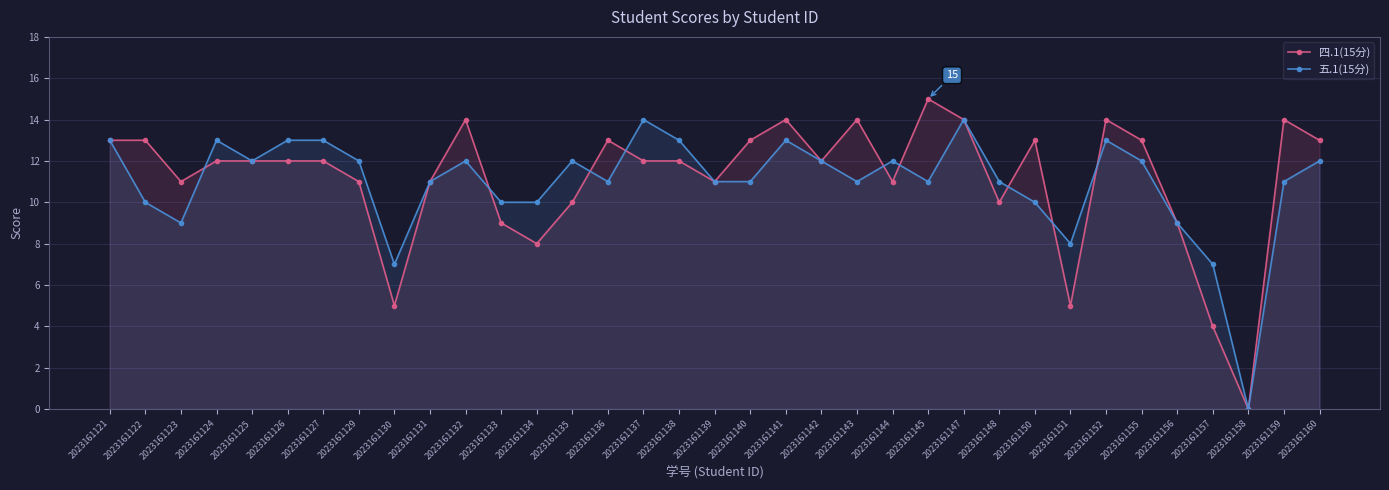

Reading left to right, transcribe all the data shown in this chart.

四.1(15分): 2023161121=13	2023161122=13	2023161123=11	2023161124=12	2023161125=12	2023161126=12	2023161127=12	2023161129=11	2023161130=5	2023161131=11	2023161132=14	2023161133=9	2023161134=8	2023161135=10	2023161136=13	2023161137=12	2023161138=12	2023161139=11	2023161140=13	2023161141=14	2023161142=12	2023161143=14	2023161144=11	2023161145=15	2023161147=14	2023161148=10	2023161150=13	2023161151=5	2023161152=14	2023161155=13	2023161156=9	2023161157=4	2023161158=0	2023161159=14	2023161160=13
五.1(15分): 2023161121=13	2023161122=10	2023161123=9	2023161124=13	2023161125=12	2023161126=13	2023161127=13	2023161129=12	2023161130=7	2023161131=11	2023161132=12	2023161133=10	2023161134=10	2023161135=12	2023161136=11	2023161137=14	2023161138=13	2023161139=11	2023161140=11	2023161141=13	2023161142=12	2023161143=11	2023161144=12	2023161145=11	2023161147=14	2023161148=11	2023161150=10	2023161151=8	2023161152=13	2023161155=12	2023161156=9	2023161157=7	2023161158=0	2023161159=11	2023161160=12